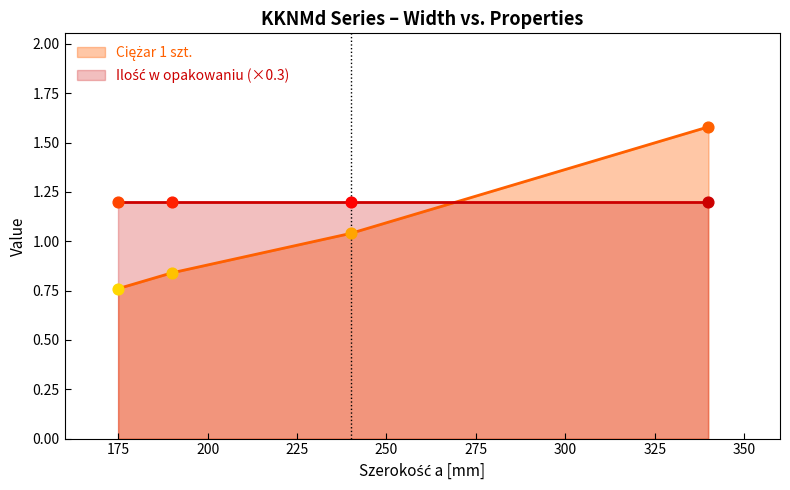

Between 340 and 190, which is larger?

340